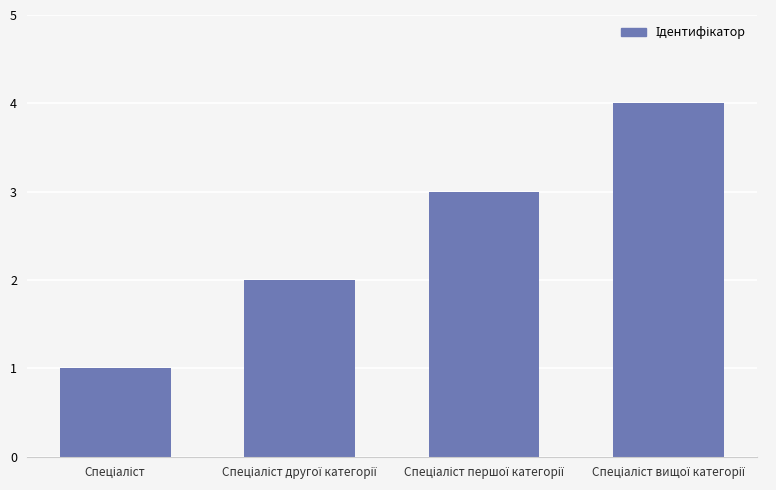

Are the bars horizontal?

No